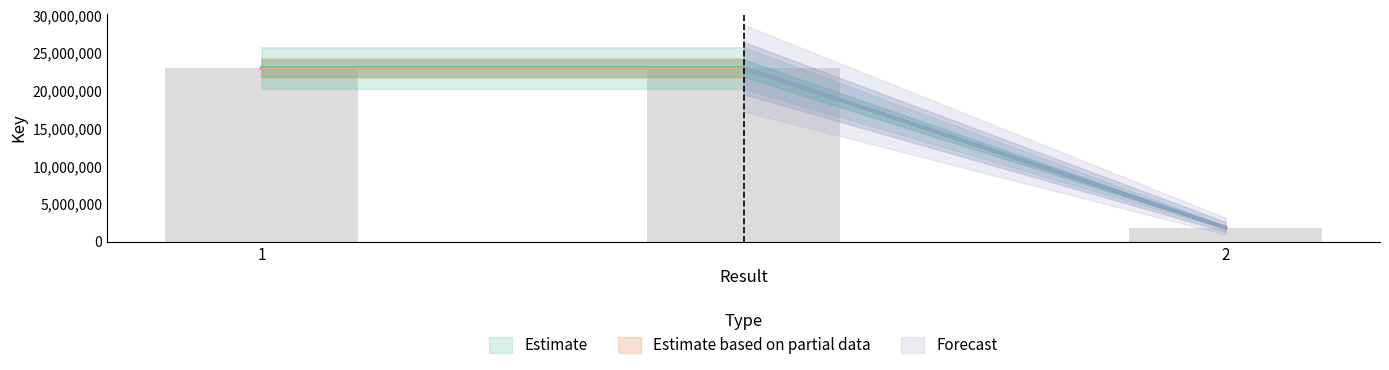

What is the label of the 1st bar from the right?

2